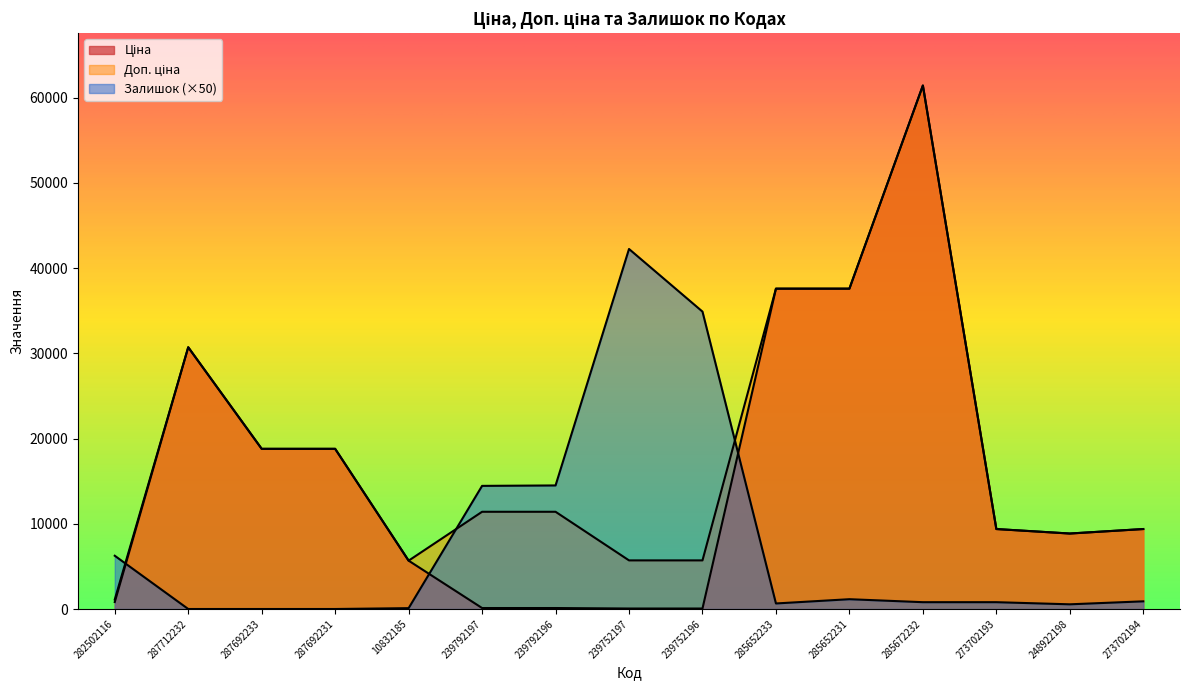

How many data points in Доп. ціна are above 11410?

6